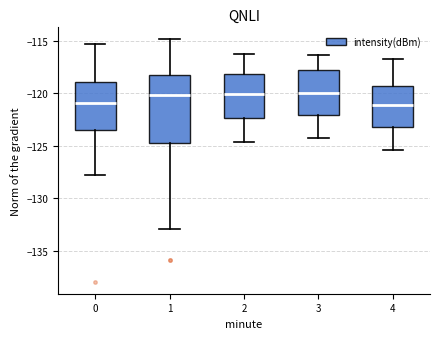

Reading left to right, read every box against the y-axis: the position of its median line, the range the box covers, and the ends of its whiskers. The values are not printed on the chart, so give them approximately, as read against the axis.

0: median -121.0, box -123.5 to -119.0, whiskers -127.5 to -115.5
1: median -120.0, box -124.5 to -118.5, whiskers -133.0 to -115.0
2: median -120.0, box -122.5 to -118.0, whiskers -124.5 to -116.0
3: median -120.0, box -122.0 to -118.0, whiskers -124.0 to -116.5
4: median -121.0, box -123.0 to -119.0, whiskers -125.5 to -116.5